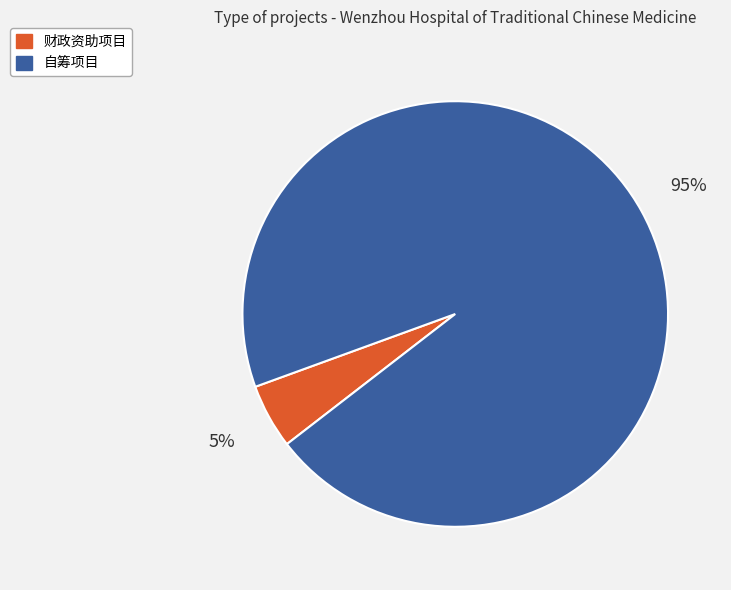

Between 自筹项目 and 财政资助项目, which is larger?

自筹项目